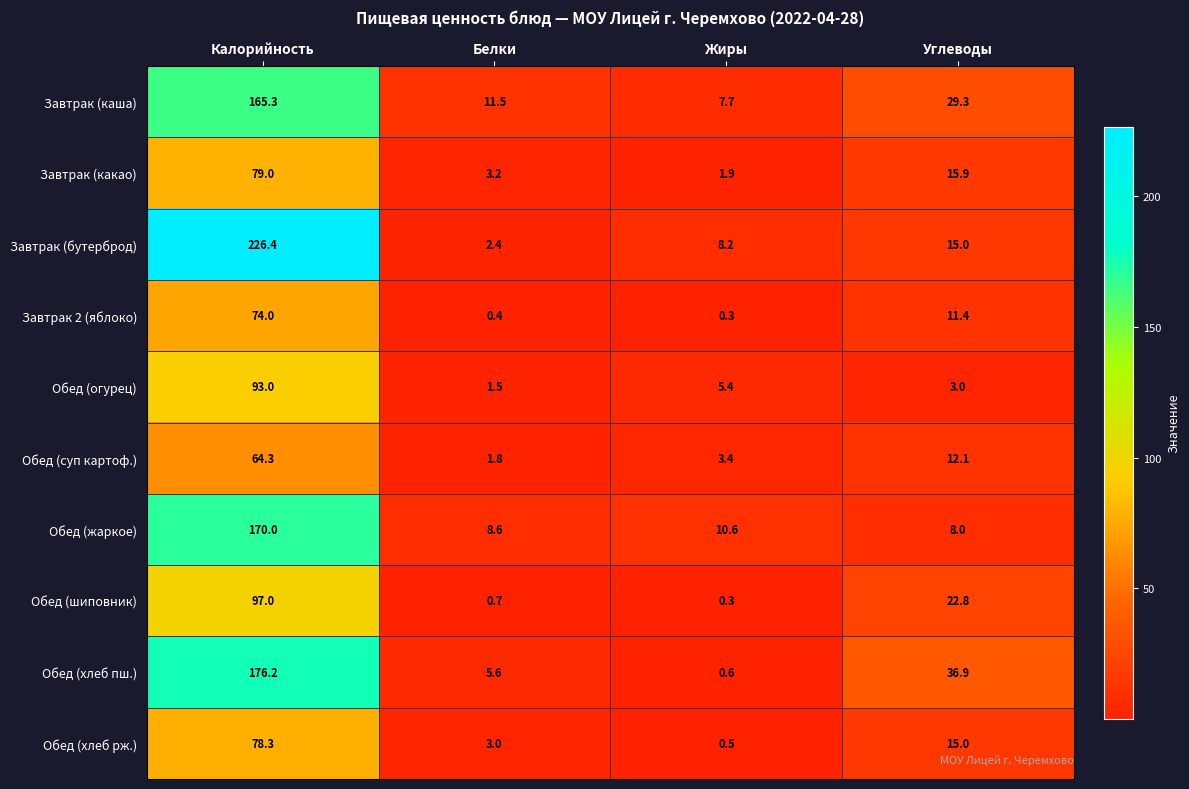

Rank the categories by Обед (шиповник) value from highest to lowest.

Калорийность, Углеводы, Белки, Жиры